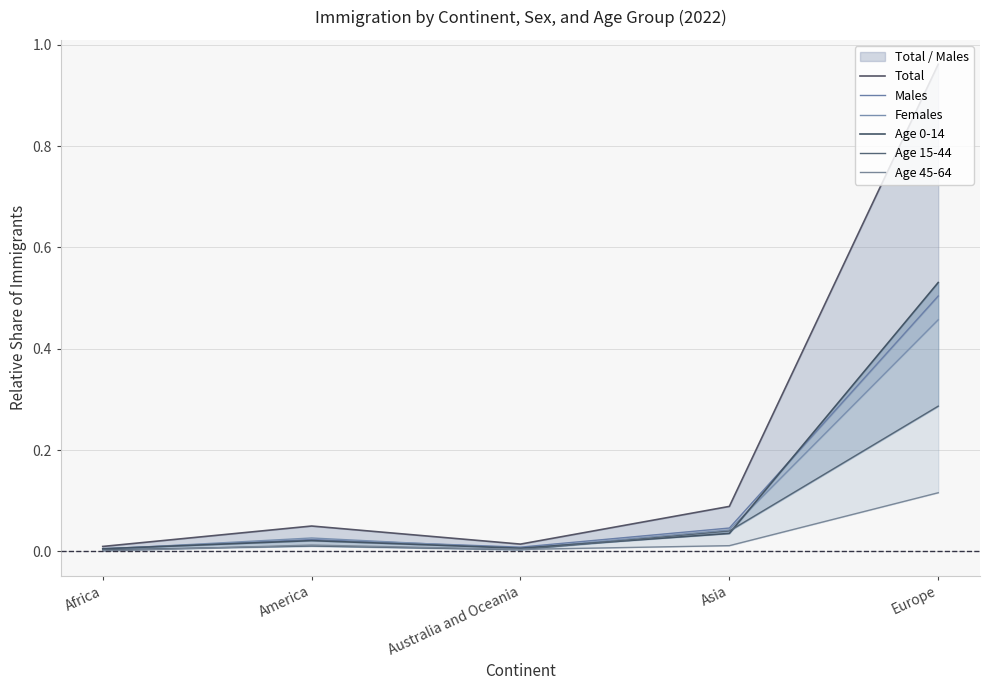

What are all the series names shown in the legend?

Total, Males, Females, Age 0-14, Age 15-44, Age 45-64